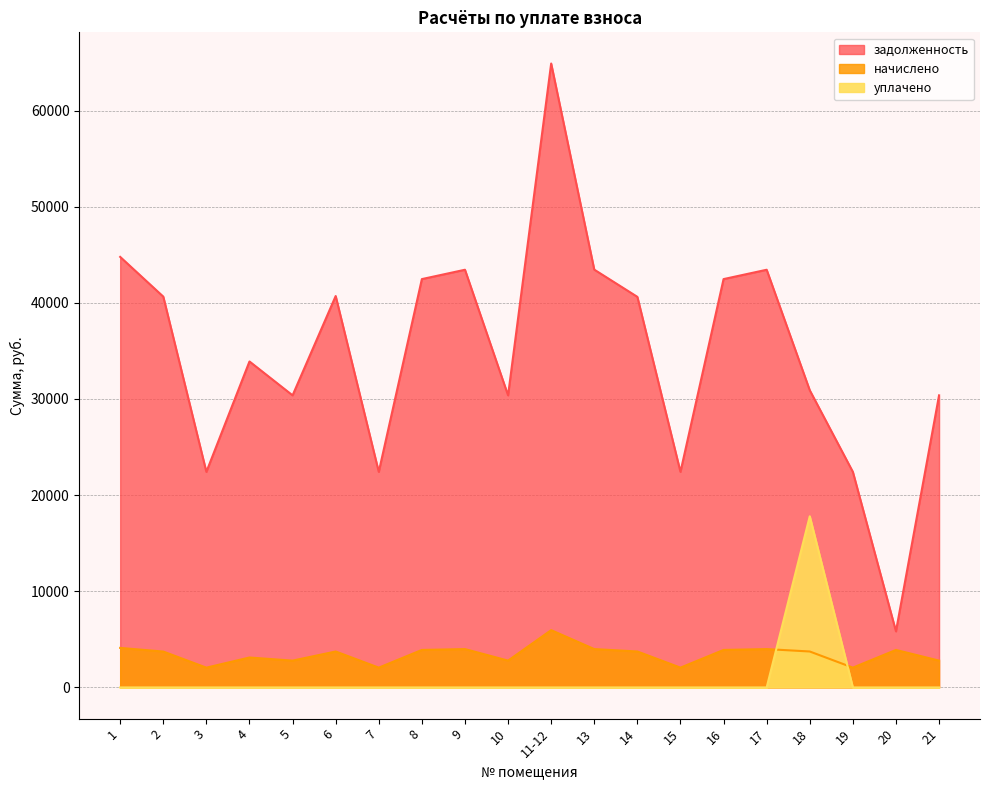

Reading right to left, transcribe all the data shown in this chart.

задолженность: 30378.0	5833.7	22419.1	30906.5	43440.6	42468.6	22419.1	40620.7	43452.5	64887.4	30378.0	43440.6	42468.6	22419.1	40706.5	30378.0	33901.8	22419.1	40645.9	44777.3
начислено: 2790.0	3900.4	2059.0	3738.6	3989.7	3900.4	2059.0	3738.6	3990.8	5959.4	2790.0	3989.7	3900.4	2059.0	3738.6	2790.0	3113.6	2059.0	3733.0	4112.5
уплачено: 0.0	0.0	0.0	17800.0	0.0	0.0	0.0	0.0	0.0	0.0	0.0	0.0	0.0	0.0	0.0	0.0	0.0	0.0	0.0	0.0